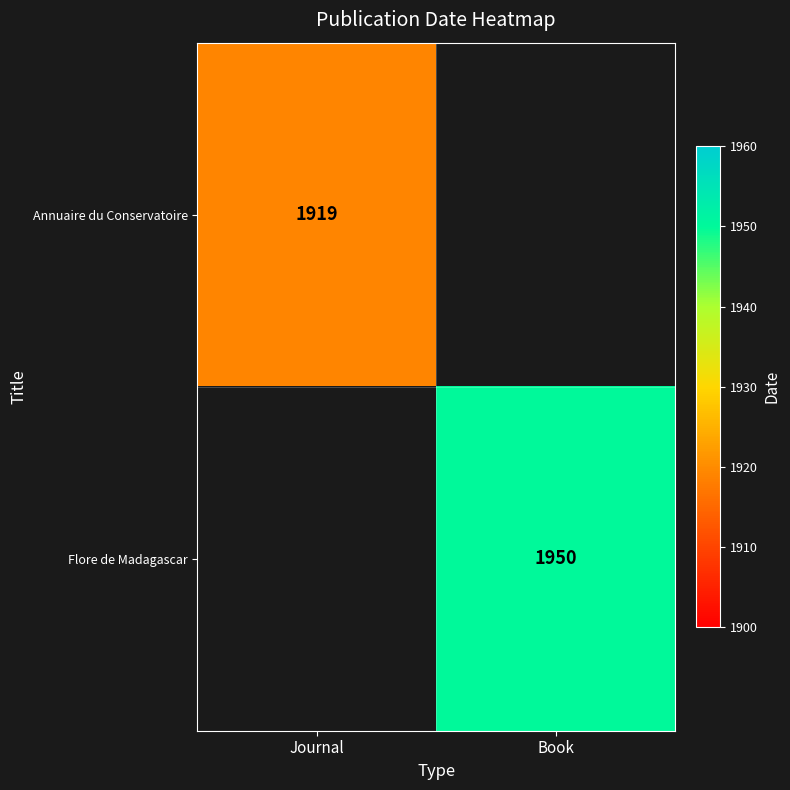

The Annuaire du Conservatoire series shows 2669 at Journal. True or false?

False